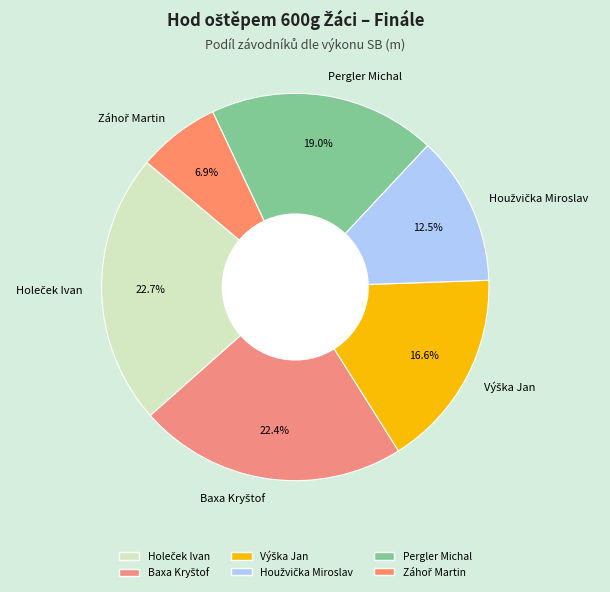

To the nearest percent, what is the difference between the largest and smallest slice percentages?

16%